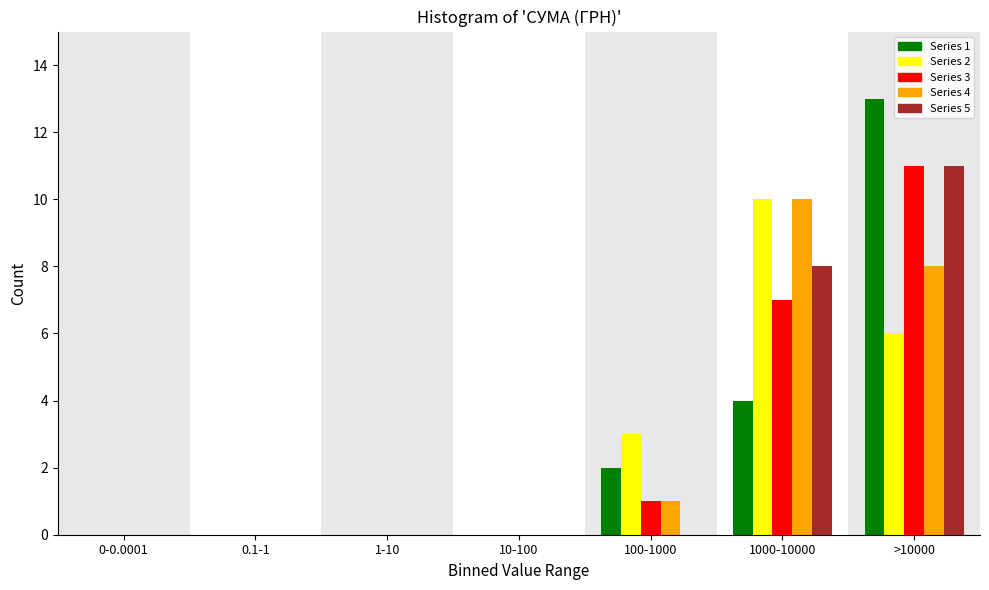

Where is Series 5 nearest to the value 5?

1000-10000